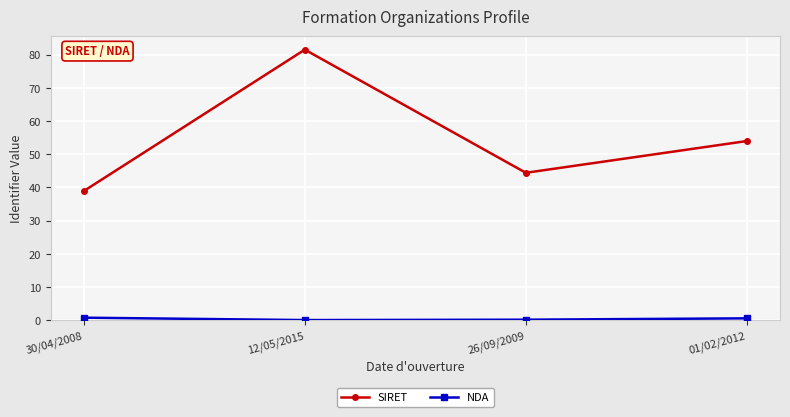

List the labels in order of SIRET value, smallest first.

30/04/2008, 26/09/2009, 01/02/2012, 12/05/2015